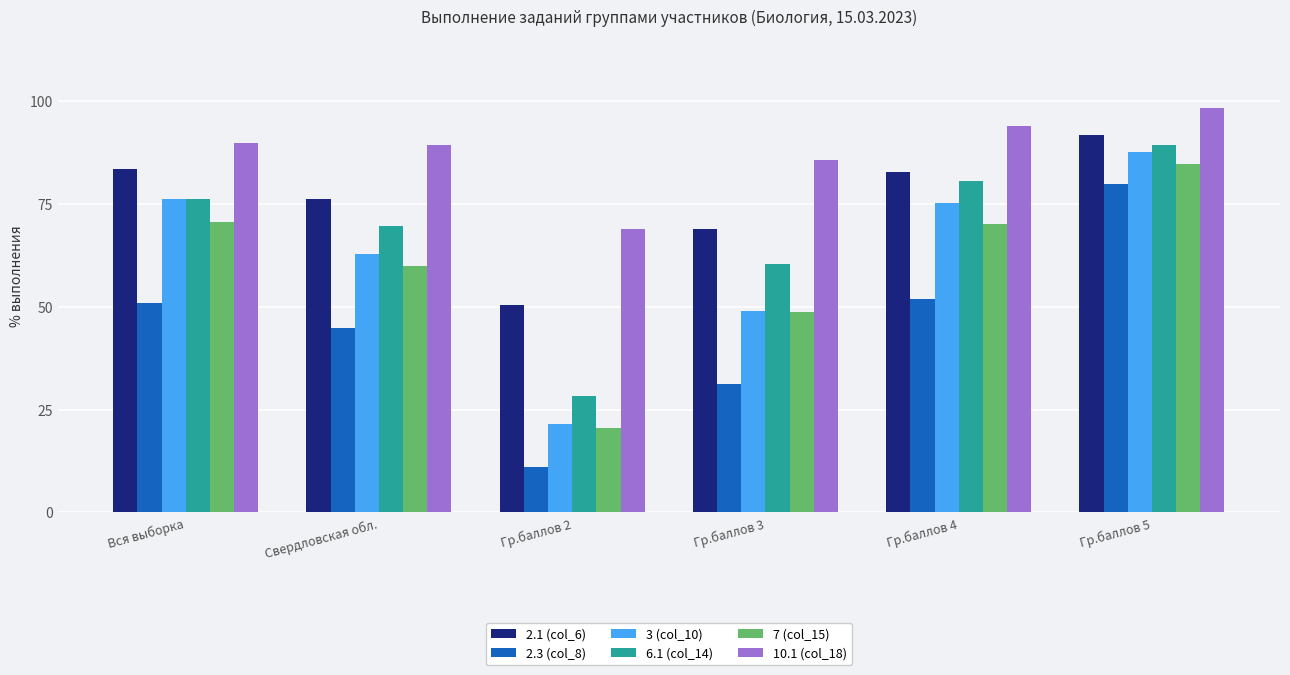

What is the label of the 4th bar from the left?

Гр.баллов 3